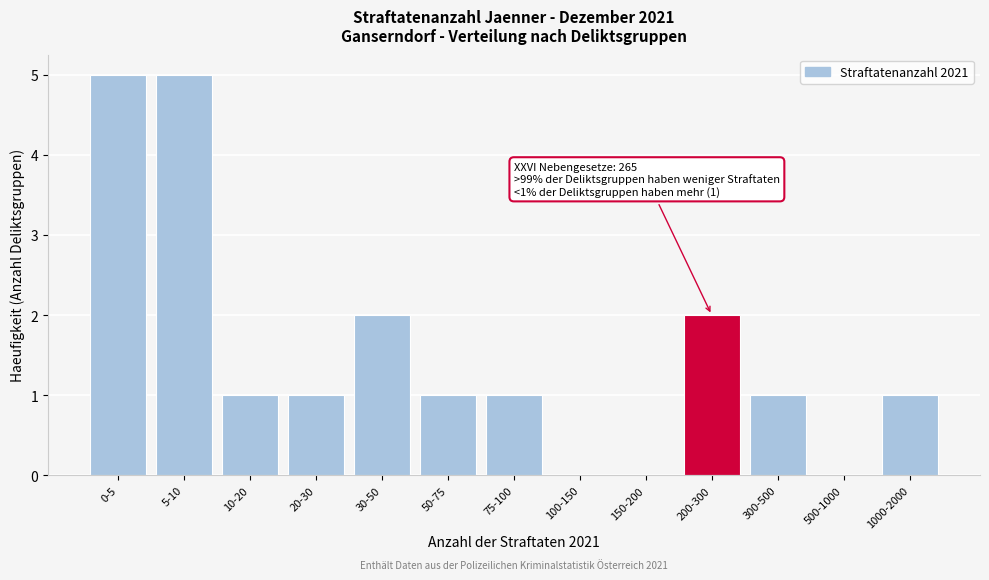

Reading left to right, extract all data points from this chart.

0-5=5	5-10=5	10-20=1	20-30=1	30-50=2	50-75=1	75-100=1	100-150=0	150-200=0	200-300=2	300-500=1	500-1000=0	1000-2000=1